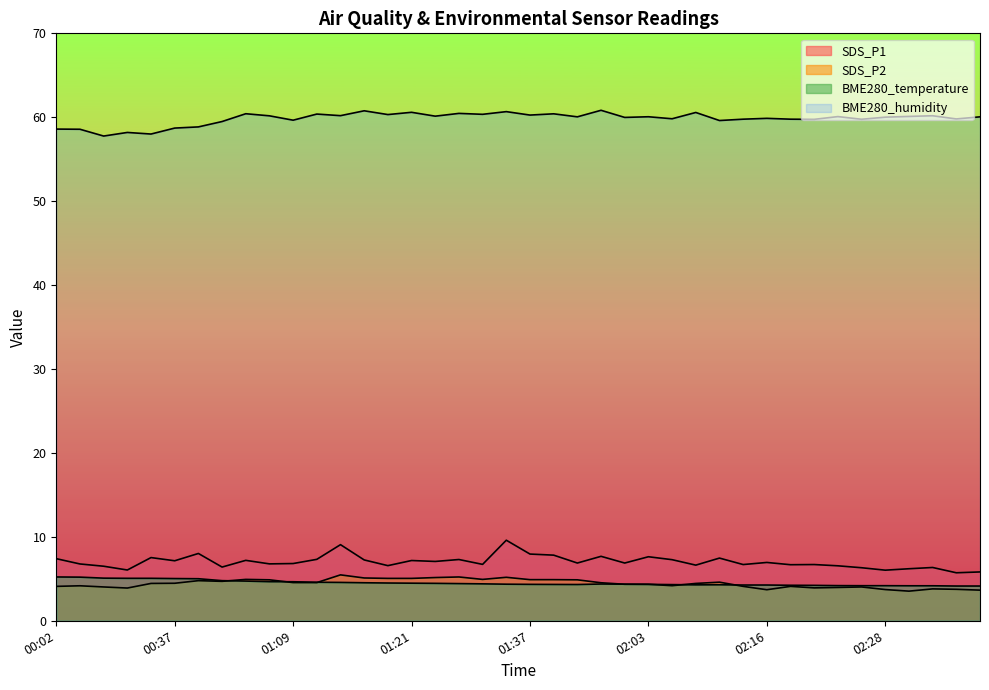

How many interior local peaks does the SDS_P2 series have?

10